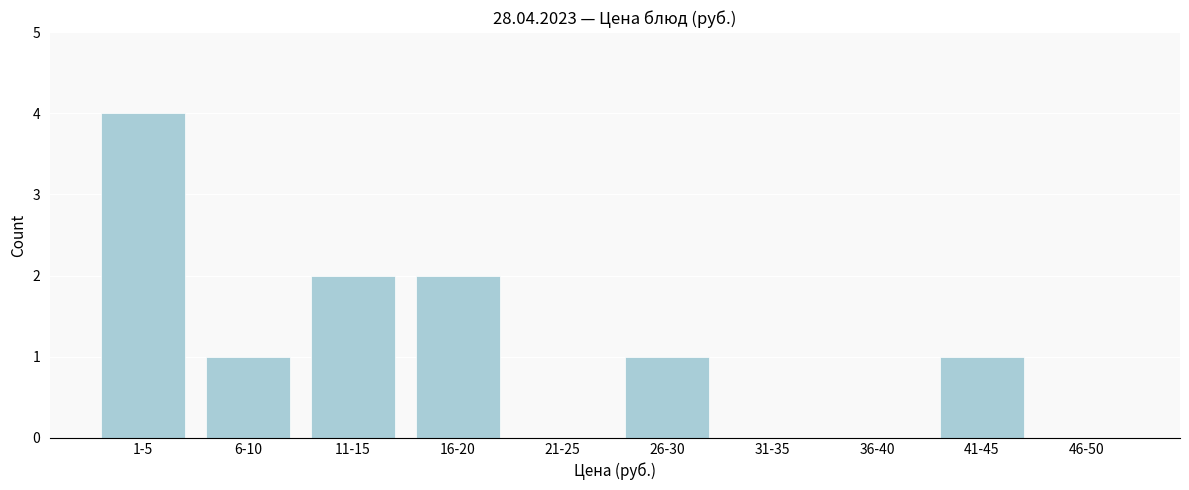

Reading left to right, extract all data points from this chart.

1-5=4	6-10=1	11-15=2	16-20=2	21-25=0	26-30=1	31-35=0	36-40=0	41-45=1	46-50=0